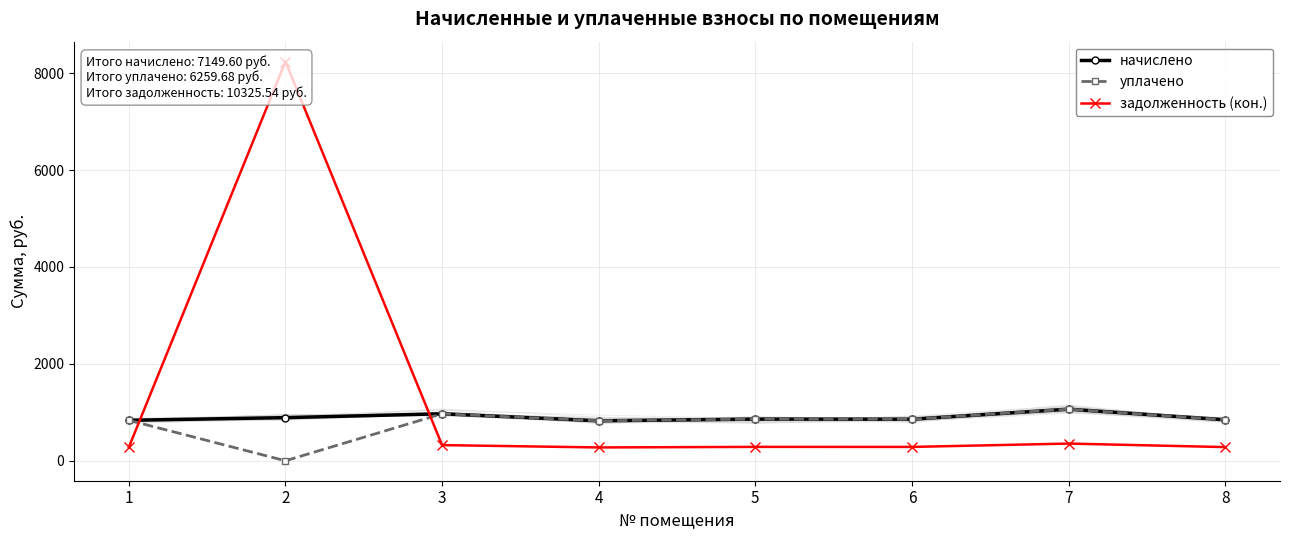

Which series has the largest total across all categories?

задолженность (кон.)